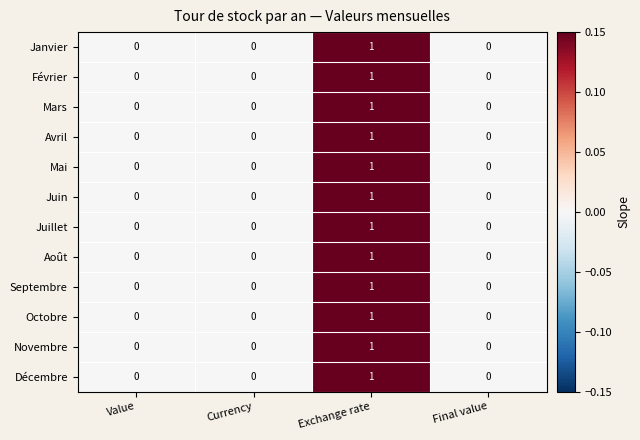

Is it true that Septembre equals 0 at Final value?

True